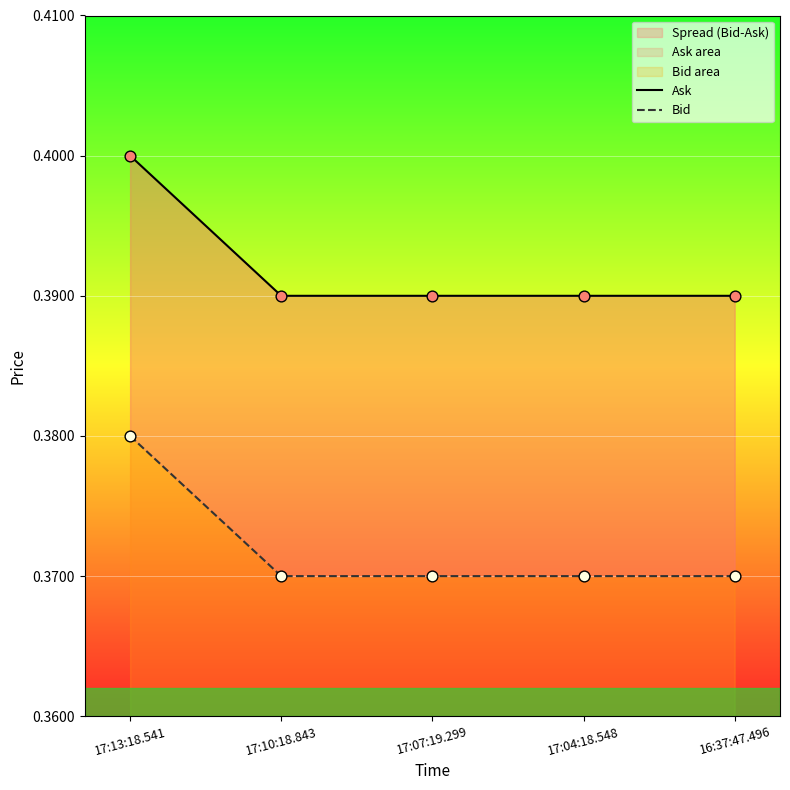

Is the value of Ask at 17:07:19.299 greater than the value of Bid at 17:13:18.541?

Yes